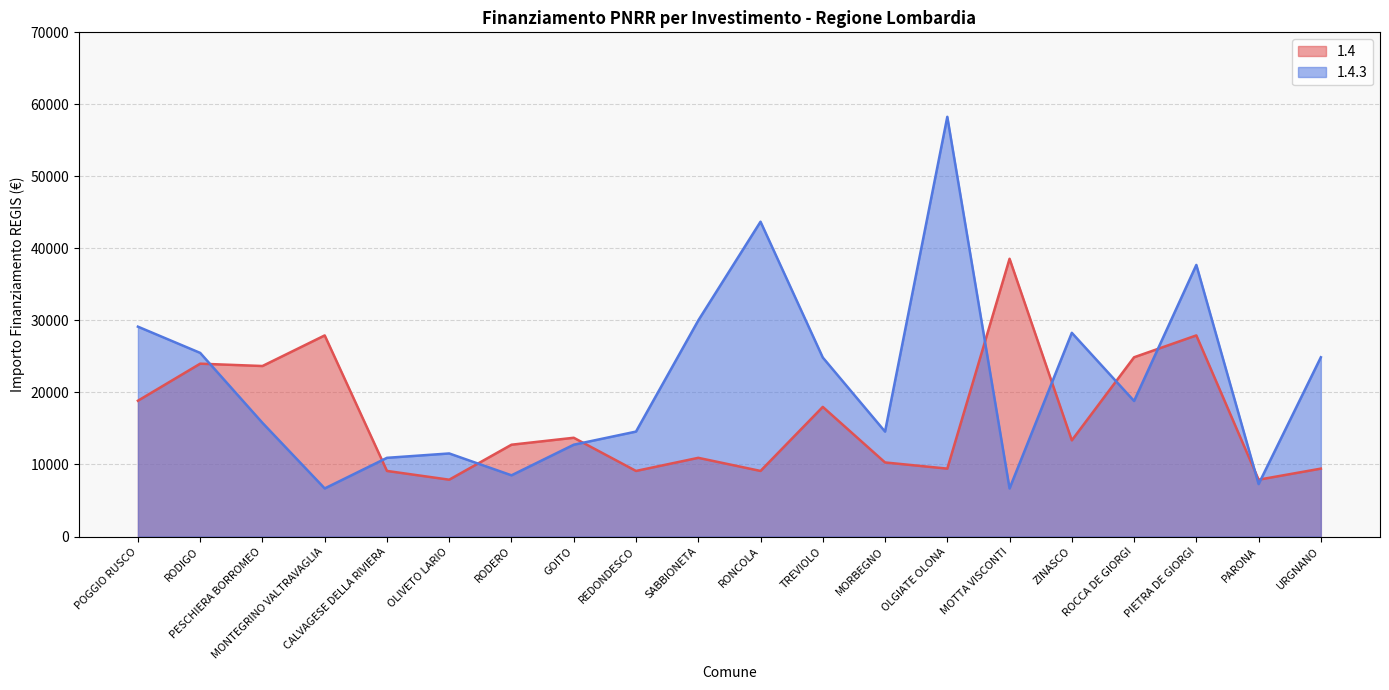

At which category does 1.4.3 reach its first local peak?

OLIVETO LARIO